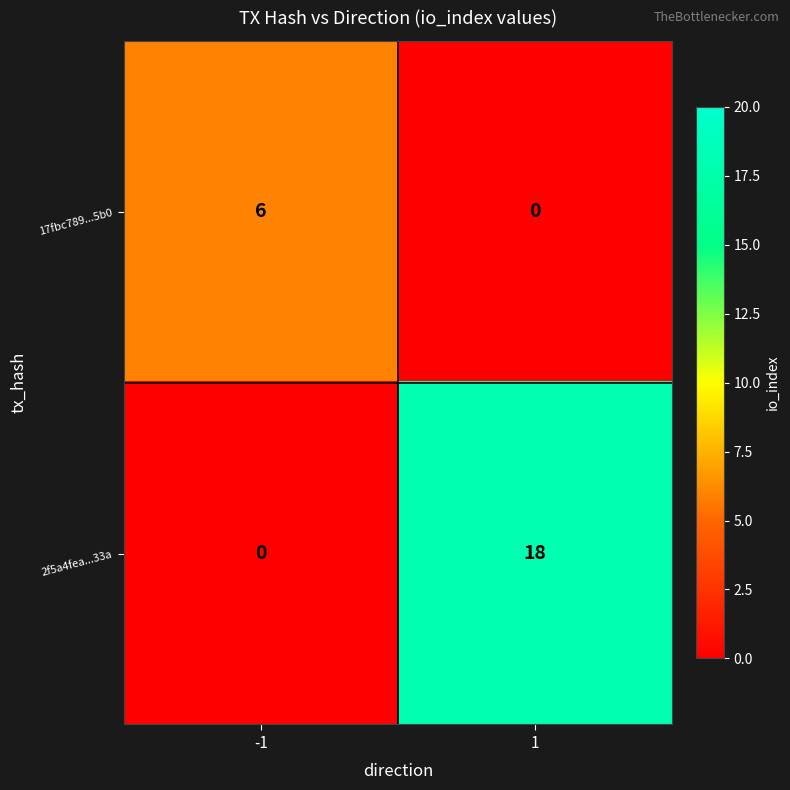

Which series changed the most between -1 and 1?

2f5a4fea...33a